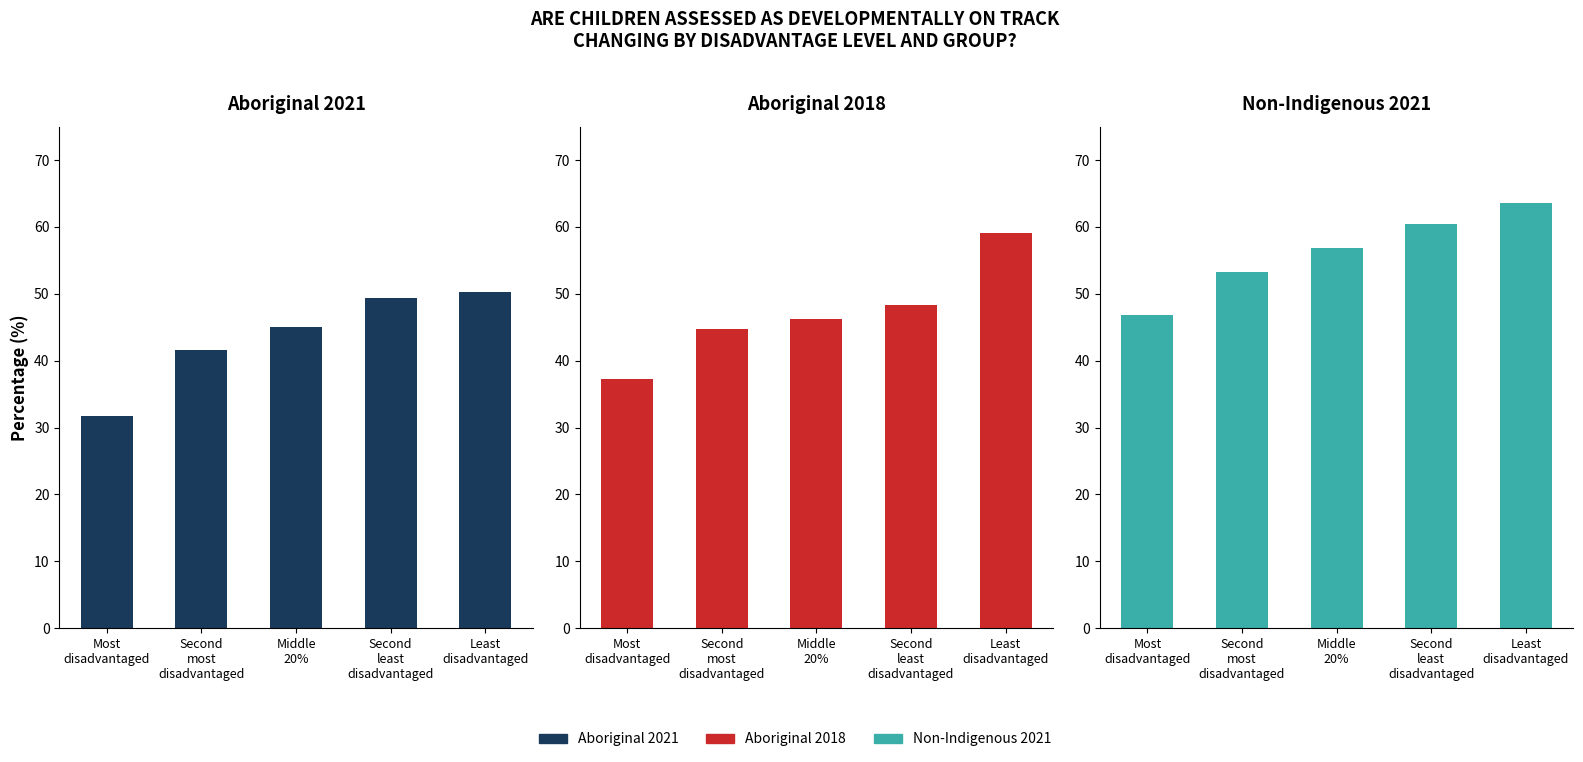

What value does the Aboriginal 2021 series have at Second
least
disadvantaged?

49.4